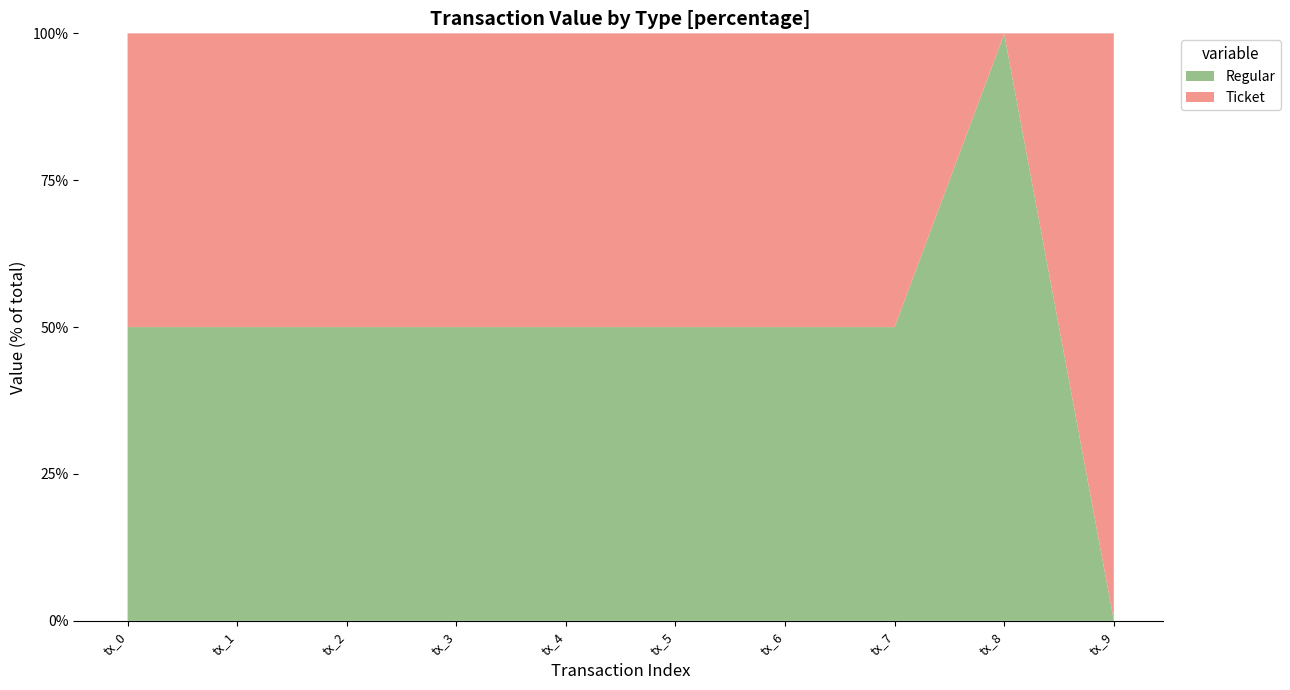

Which category has the lowest value in the Regular series?

tx_9